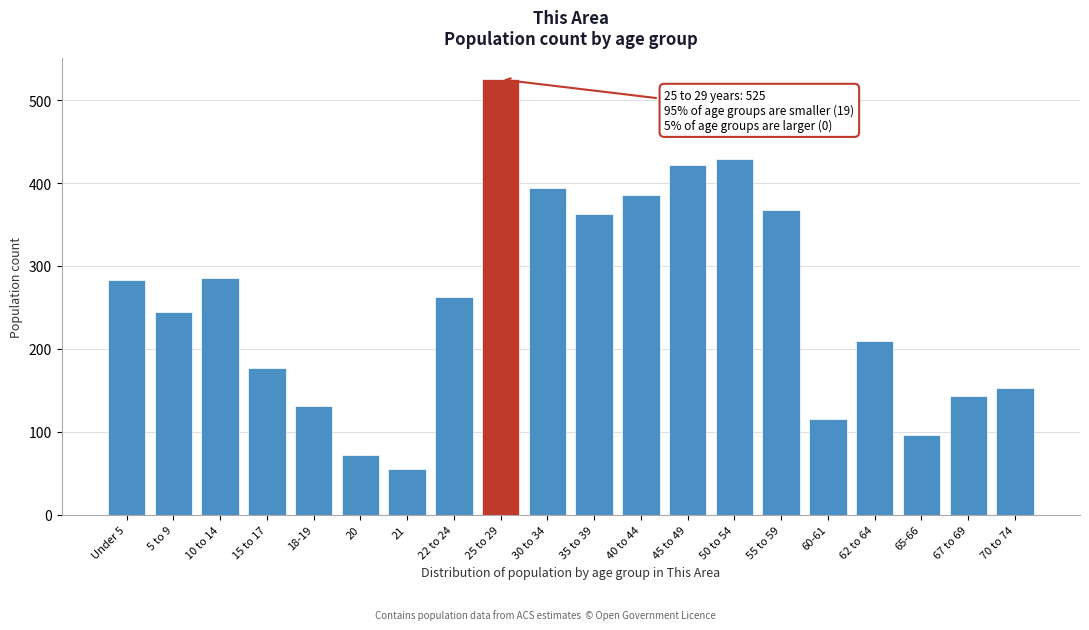

Is it true that the value at 40 to 44 is 386?

True